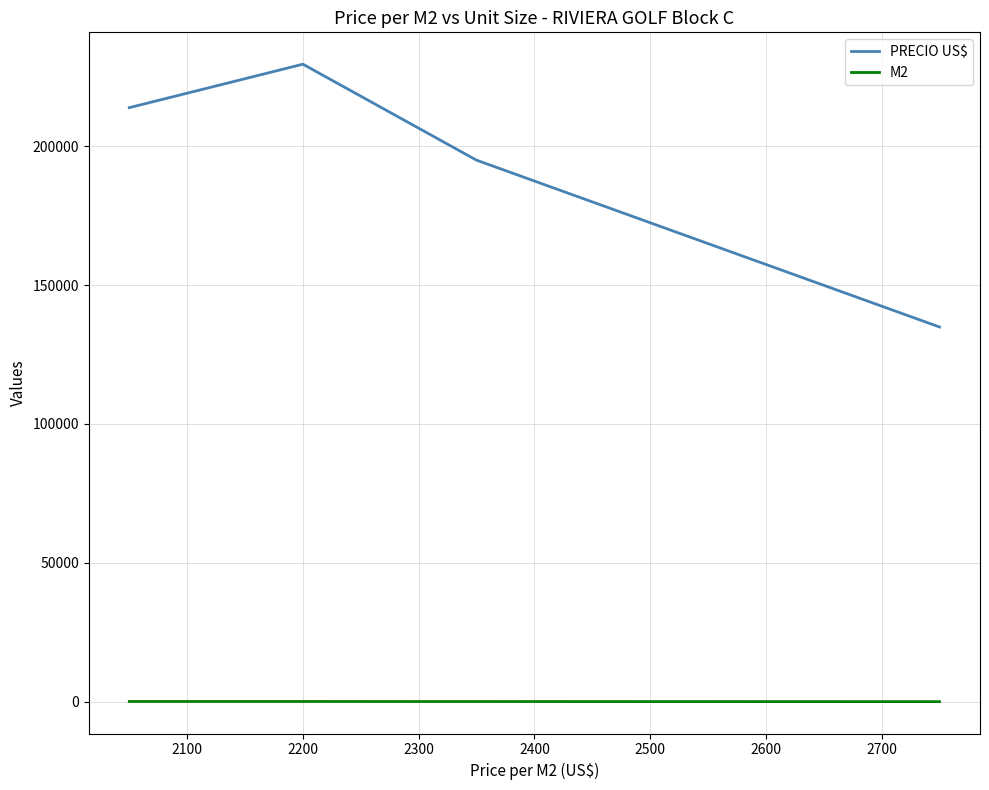

True or false: PRECIO US$ and M2 cross at least once.

False